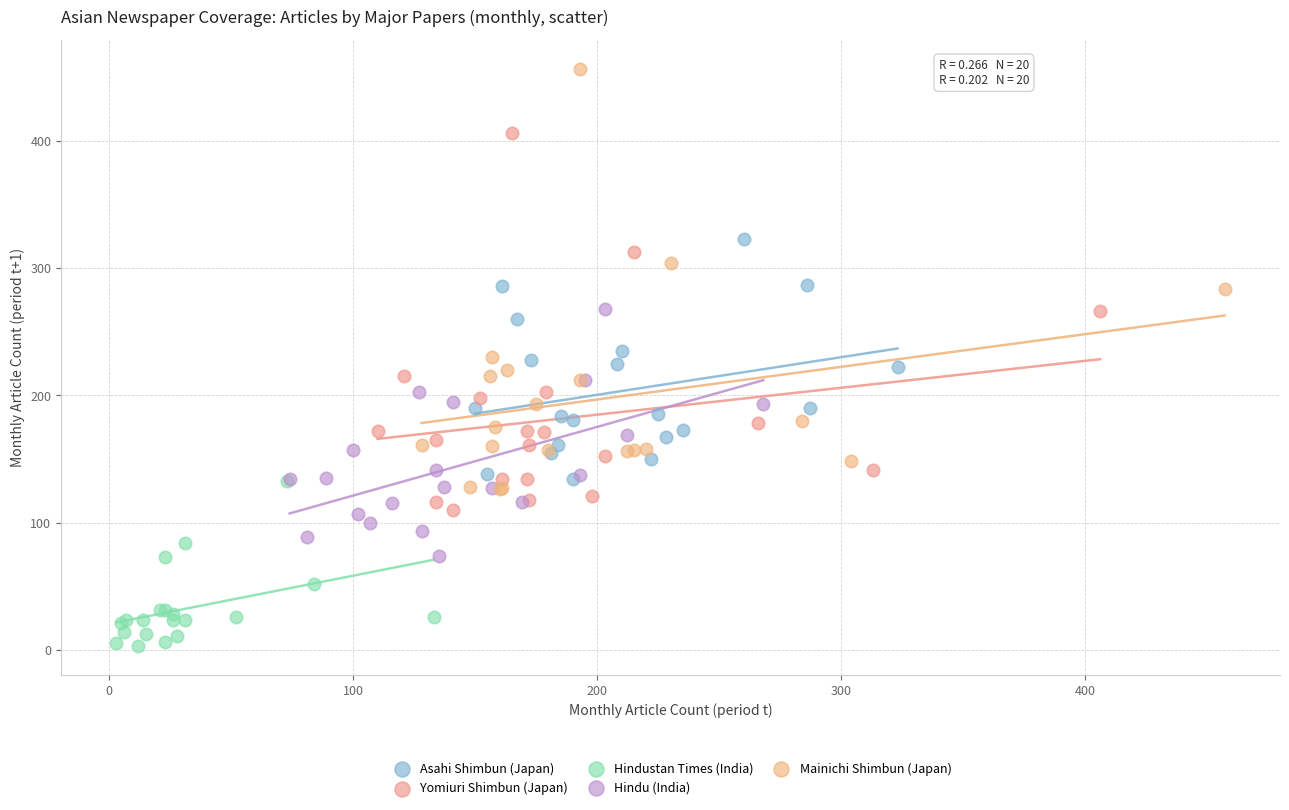

Which series has the widest spread of Y values?

Mainichi Shimbun (Japan)